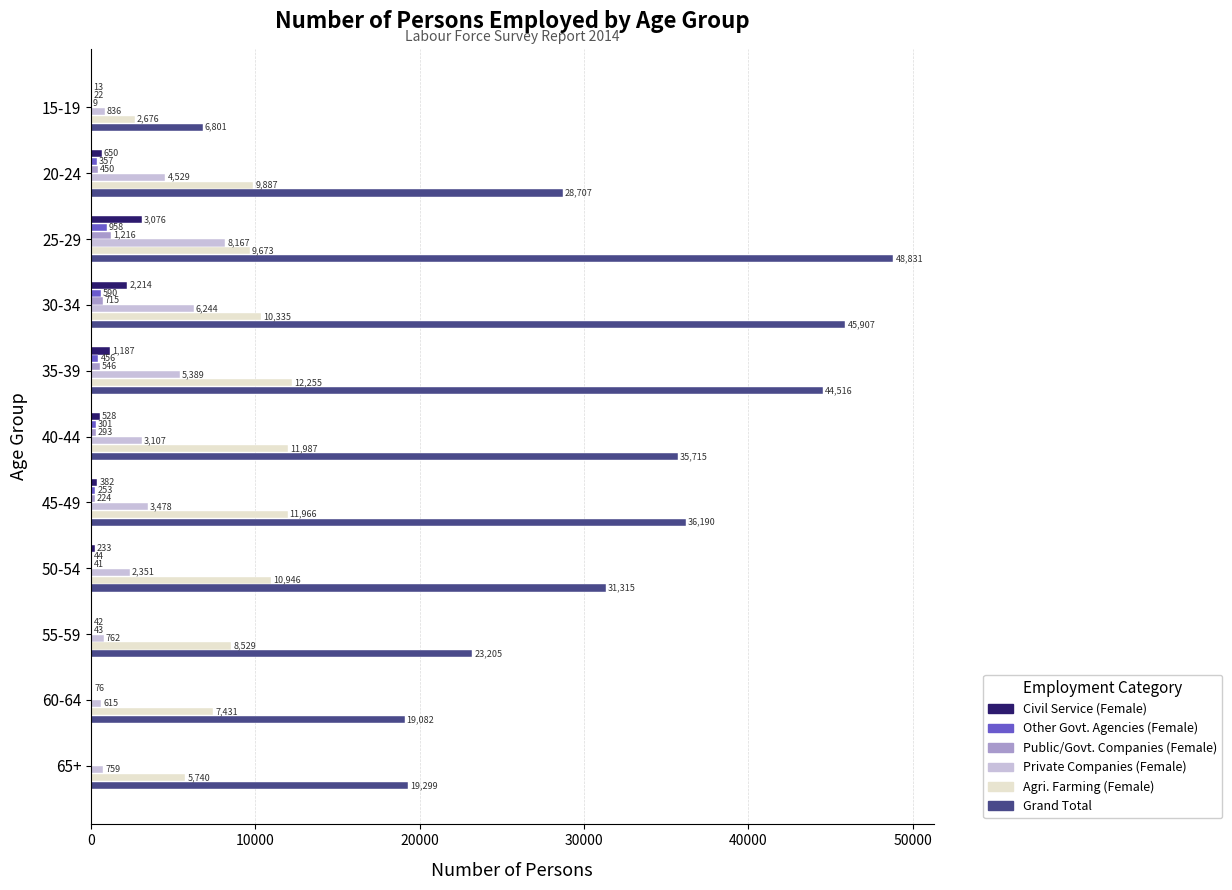

Between 15-19 and 50-54, which series saw the biggest shift?

Grand Total